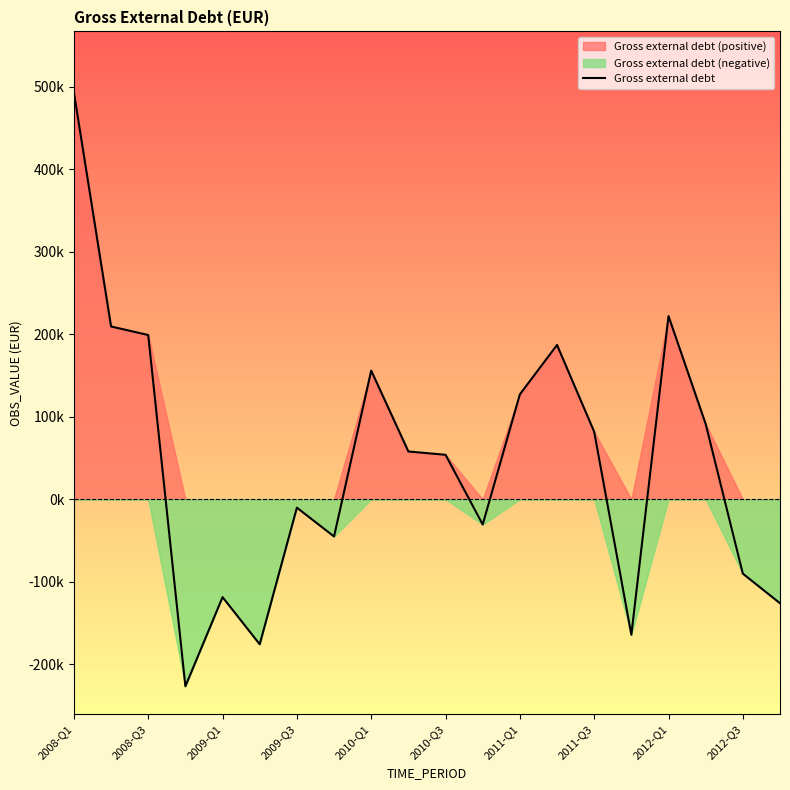

How many interior local valleys (lower than both neighbors) does the data have?

5